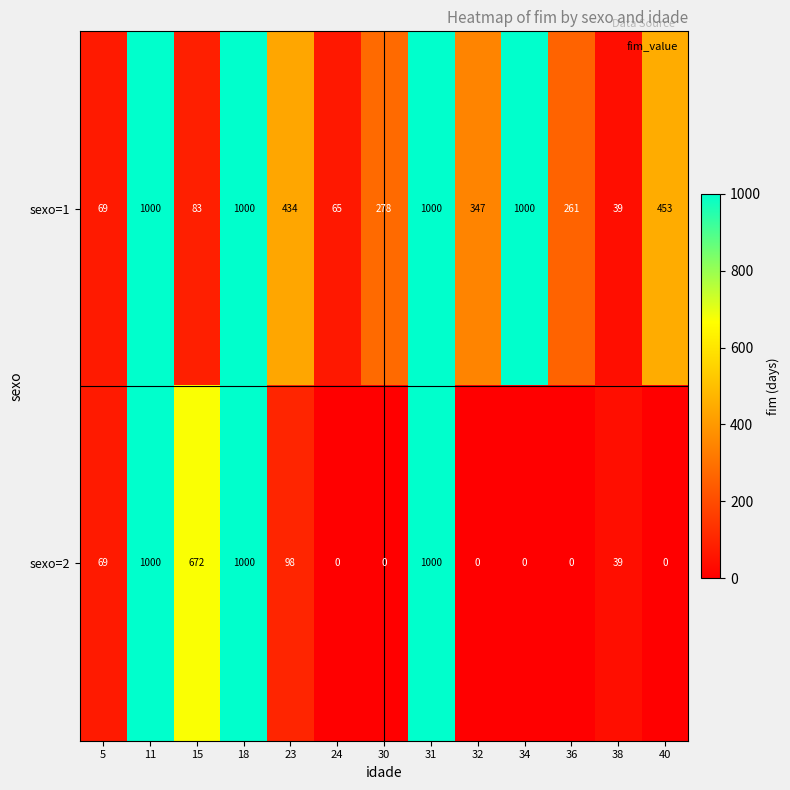

Reading left to right, list all the values displayed in this chart.

sexo=1: 69	1000	83	1000	434	65	278	1000	347	1000	261	39	453
sexo=2: 69	1000	672	1000	98	0	0	1000	0	0	0	39	0